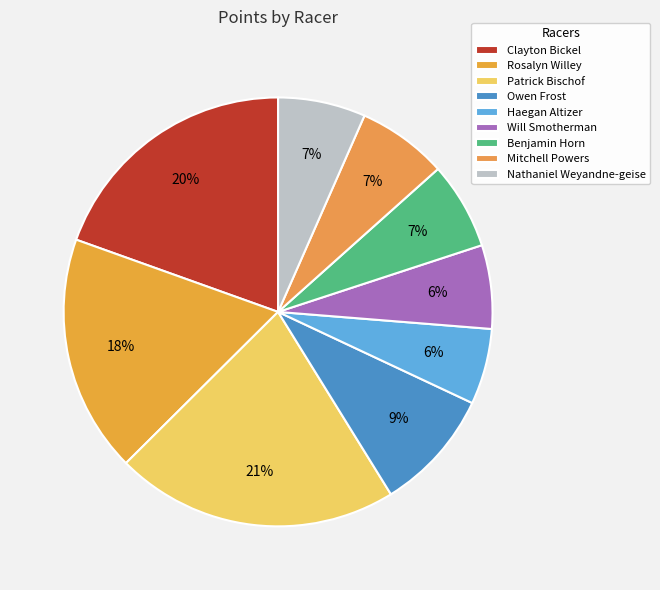

What is the ratio of the value at Patrick Bischof to the value at Nathaniel Weyandne-geise?

3.2